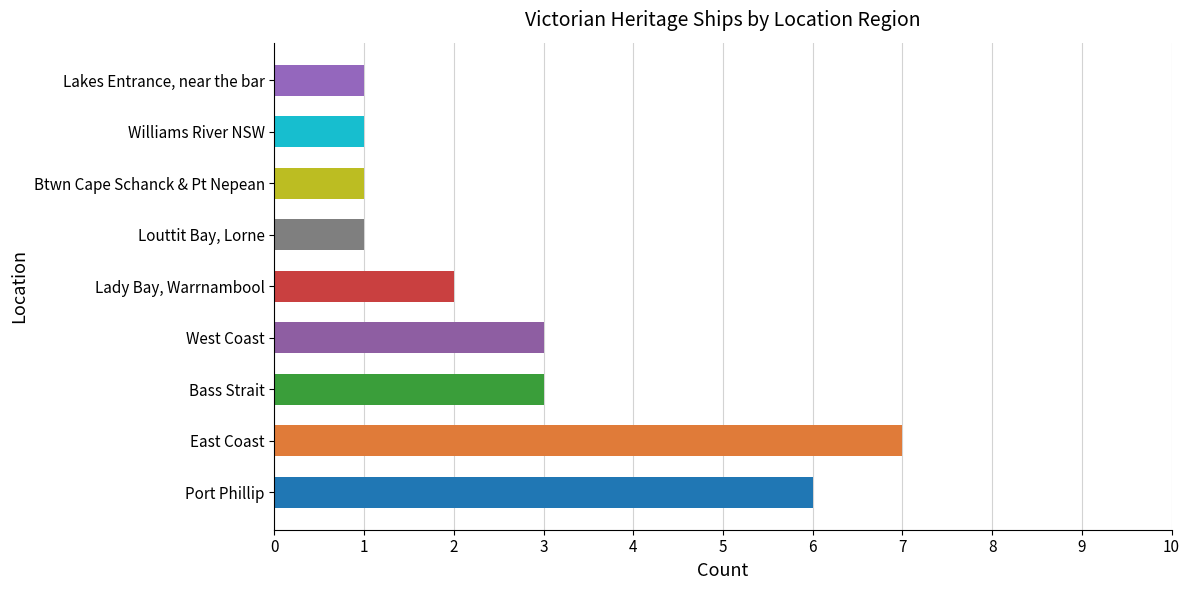

Approximately how many times larger is the value at Bass Strait compared to Lakes Entrance, near the bar?

3.0